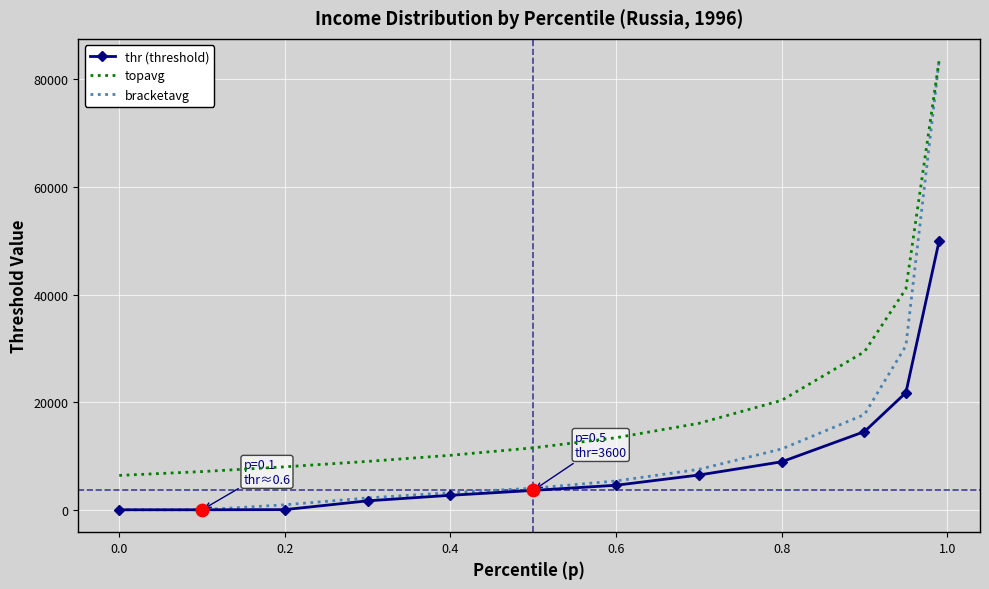

What are all the series names shown in the legend?

thr (threshold), topavg, bracketavg